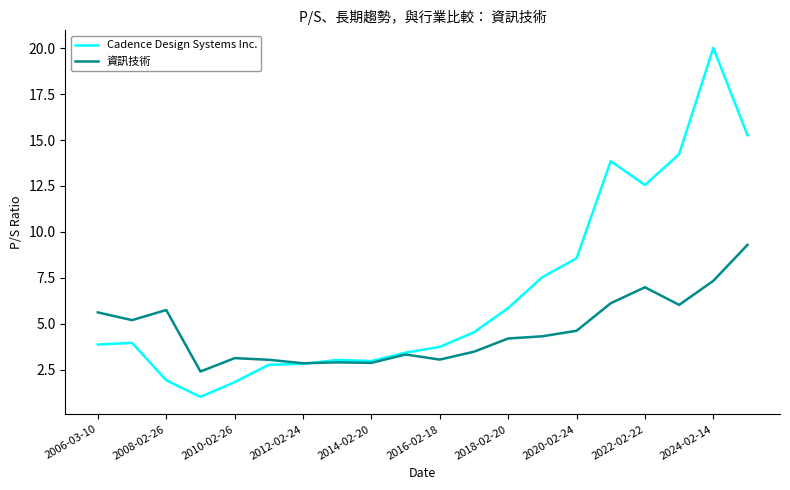

Rank the series by their maximum value, from lowest to highest.

資訊技術, Cadence Design Systems Inc.